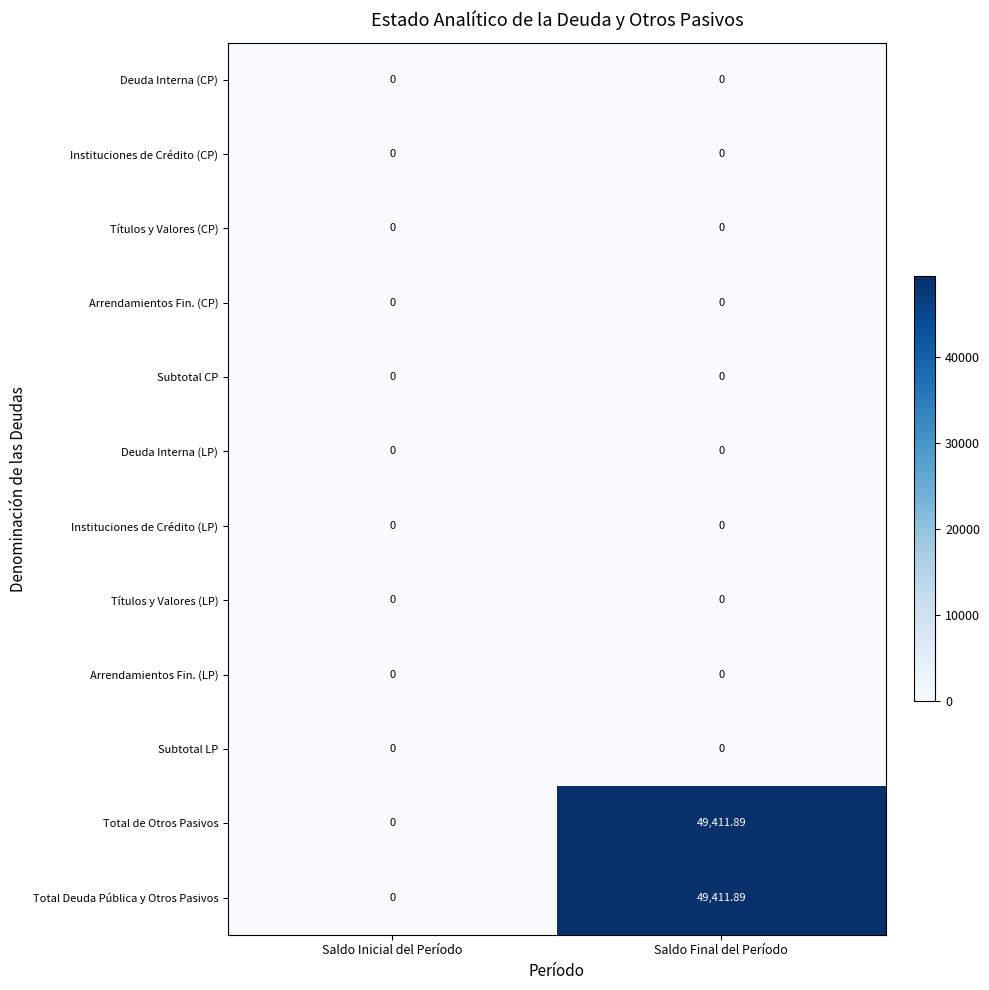

At which label is Total de Otros Pasivos closest to 24705?

Saldo Inicial del Período